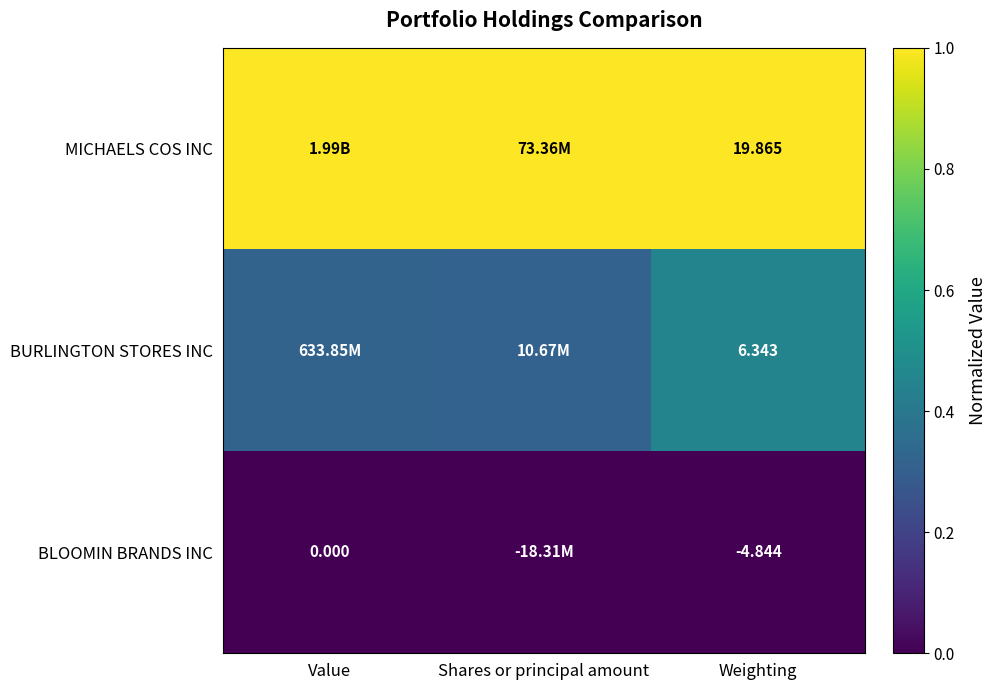

Is the value of BLOOMIN BRANDS INC at Value greater than the value of BURLINGTON STORES INC at Shares or principal amount?

No